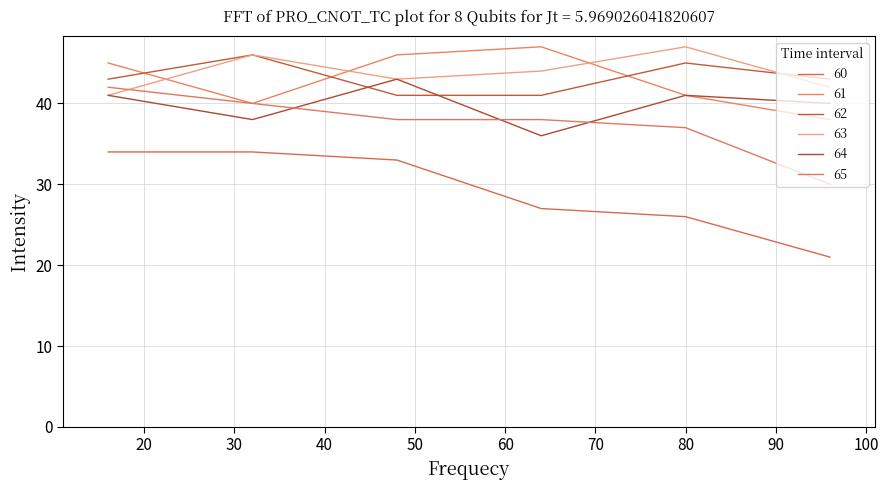

Does the chart have visible grid lines?

Yes